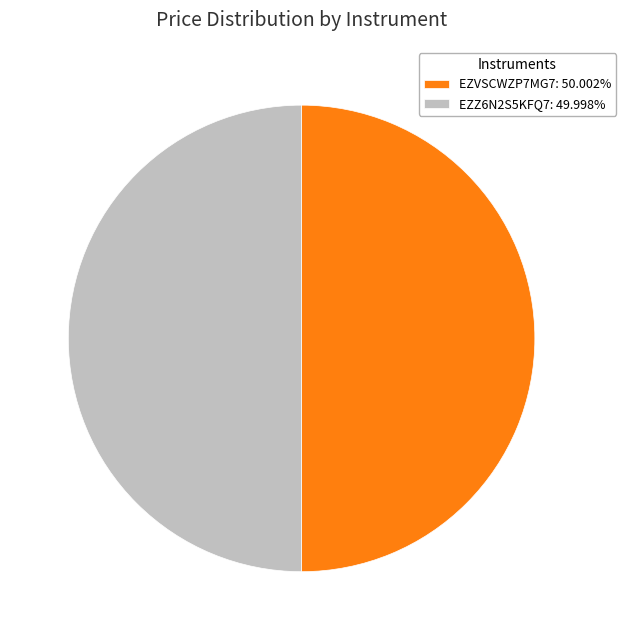

Approximately how many times larger is the value at EZVSCWZP7MG7: 50.002% compared to EZZ6N2S5KFQ7: 49.998%?

1.0